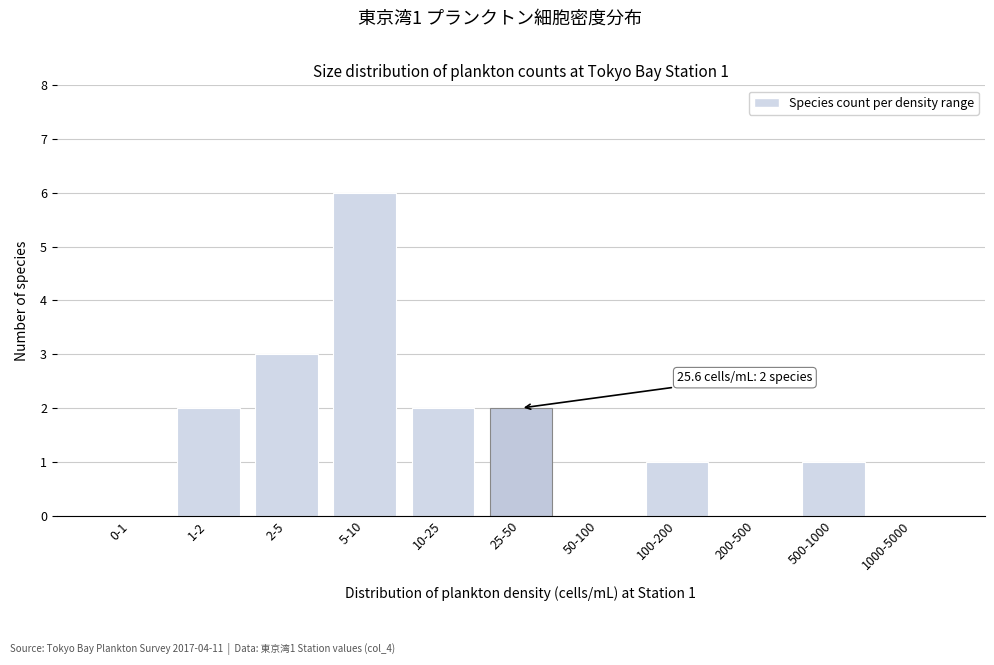

Reading left to right, list all the values displayed in this chart.

0-1=0	1-2=2	2-5=3	5-10=6	10-25=2	25-50=2	50-100=0	100-200=1	200-500=0	500-1000=1	1000-5000=0